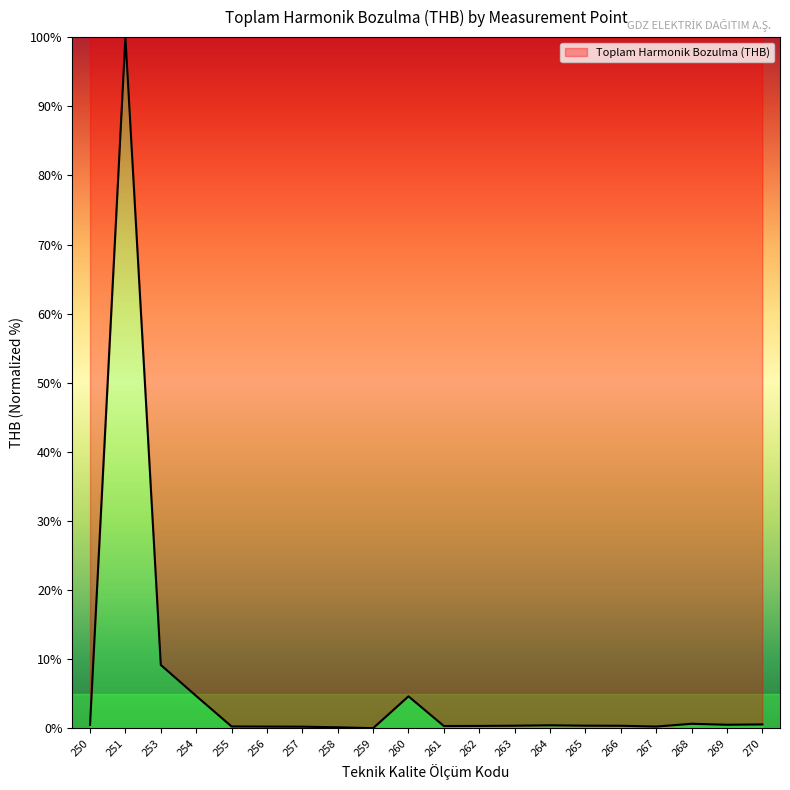

What is the average value?

6.2